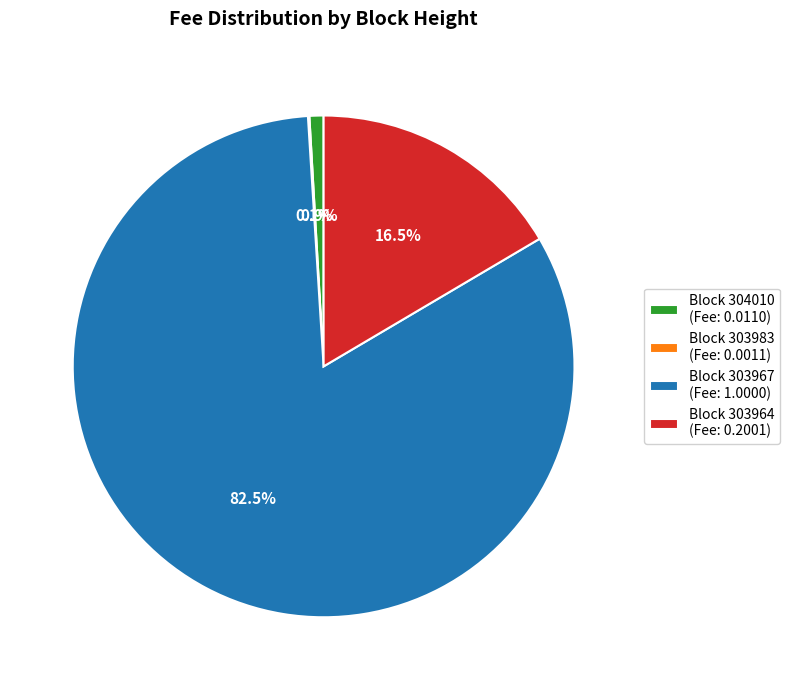

Which slice is the largest?

Block 303967 (Fee: 1.0000)